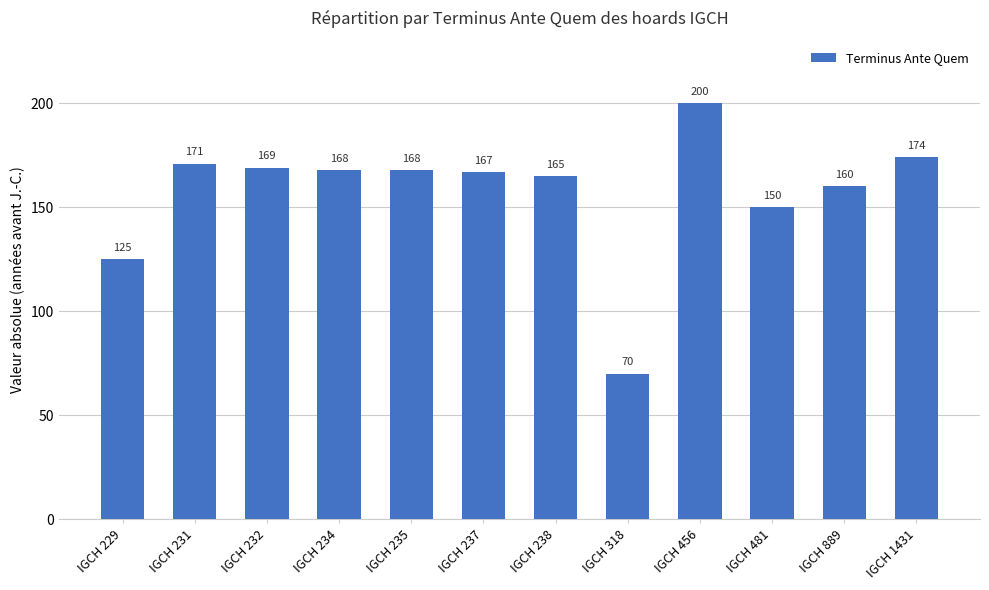

What is the value of the 4th bar from the left?

168